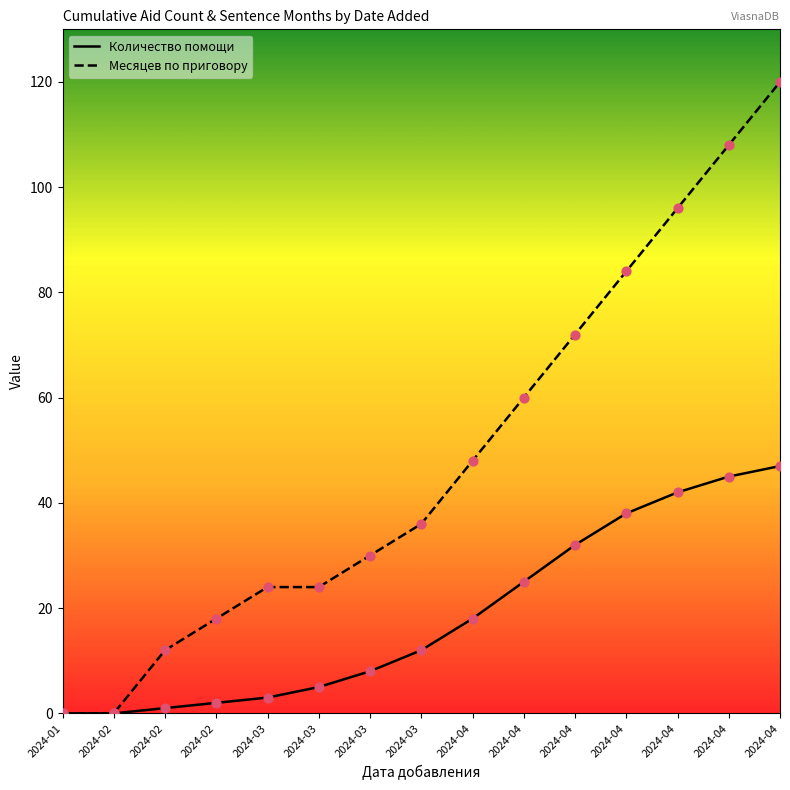

Which series has the largest total across all categories?

Месяцев по приговору